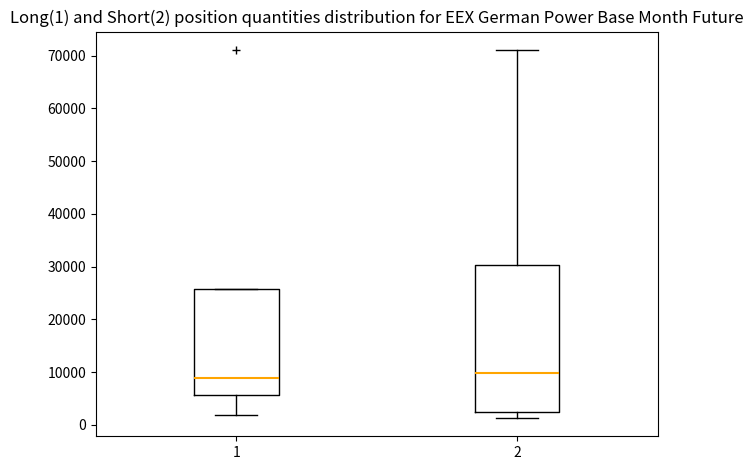

Comparing the boxes themselves (not the whiskers), which one is the tallest?

2